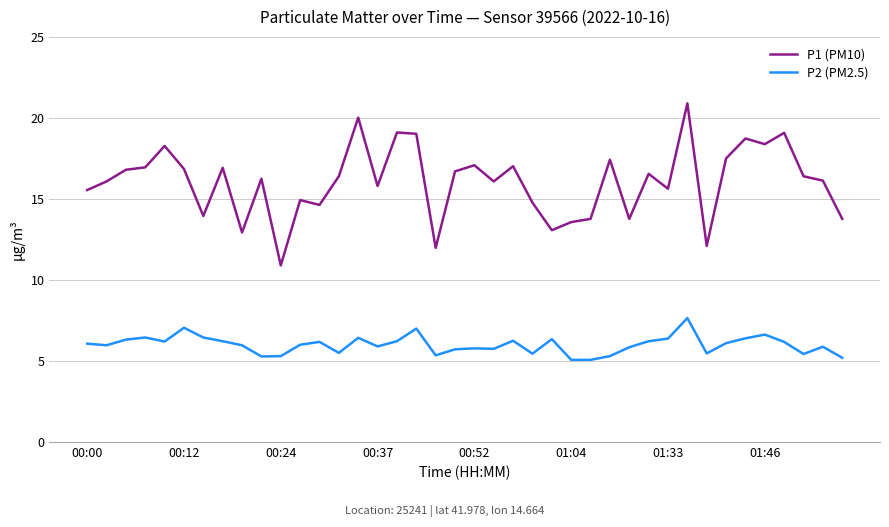

What is the lowest value of the P2 (PM2.5) series?

5.1